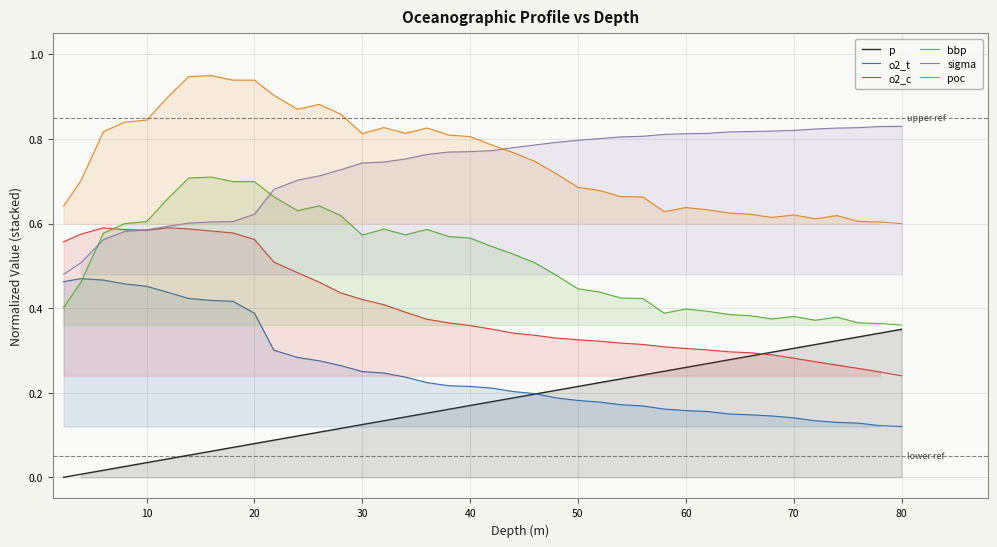

At how many categories does at least one series exceed 0?

40